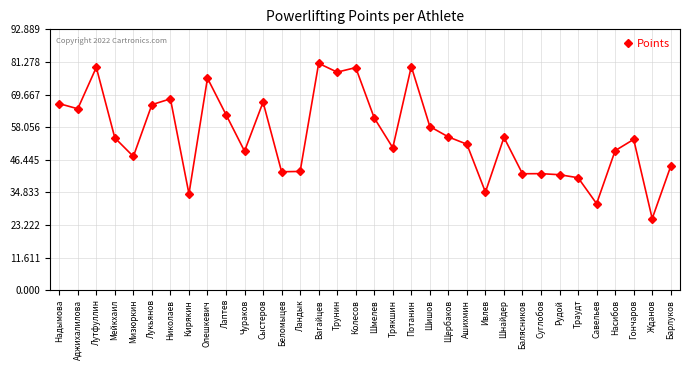

Approximately how many times larger is the value at Ландык compared to Беломыцев?

1.0